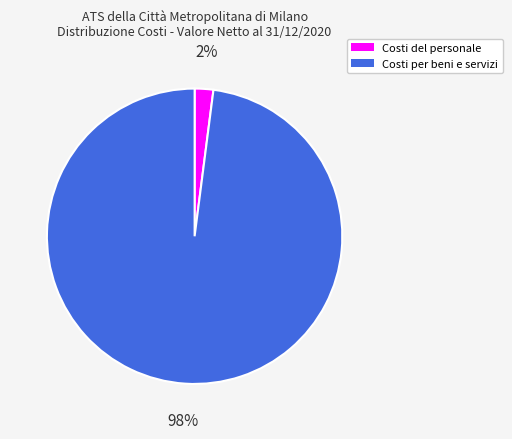

Count the number of slices in the pie.

2